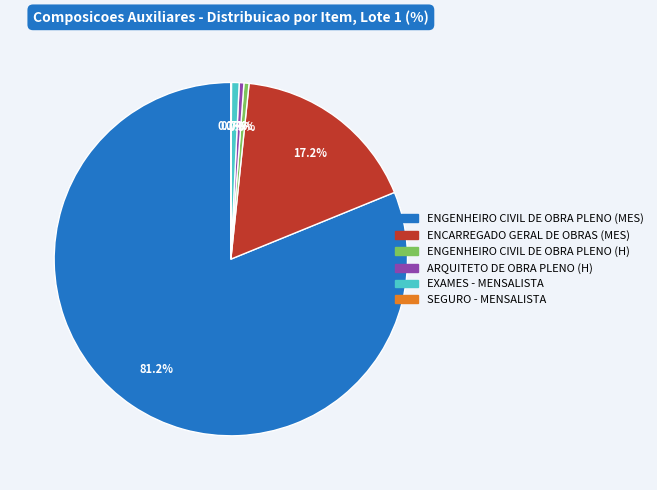

Is ENGENHEIRO CIVIL DE OBRA PLENO (MES) the majority of the pie?

Yes